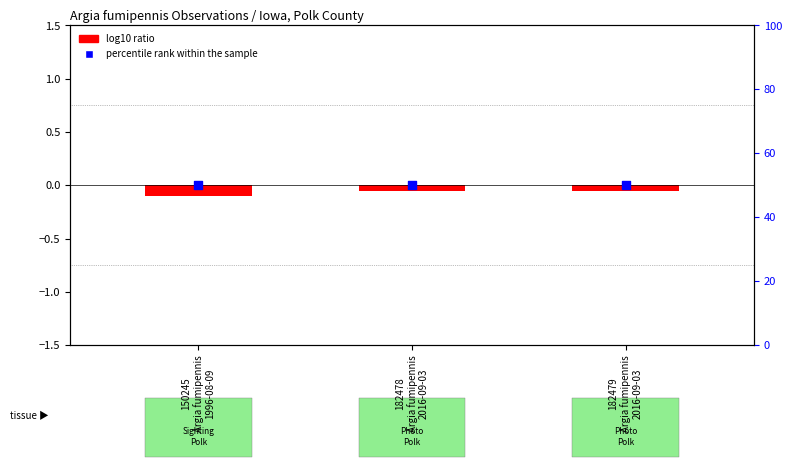

At which category is the sum across all series the highest?

182478
Argia fumipennis
2016-09-03